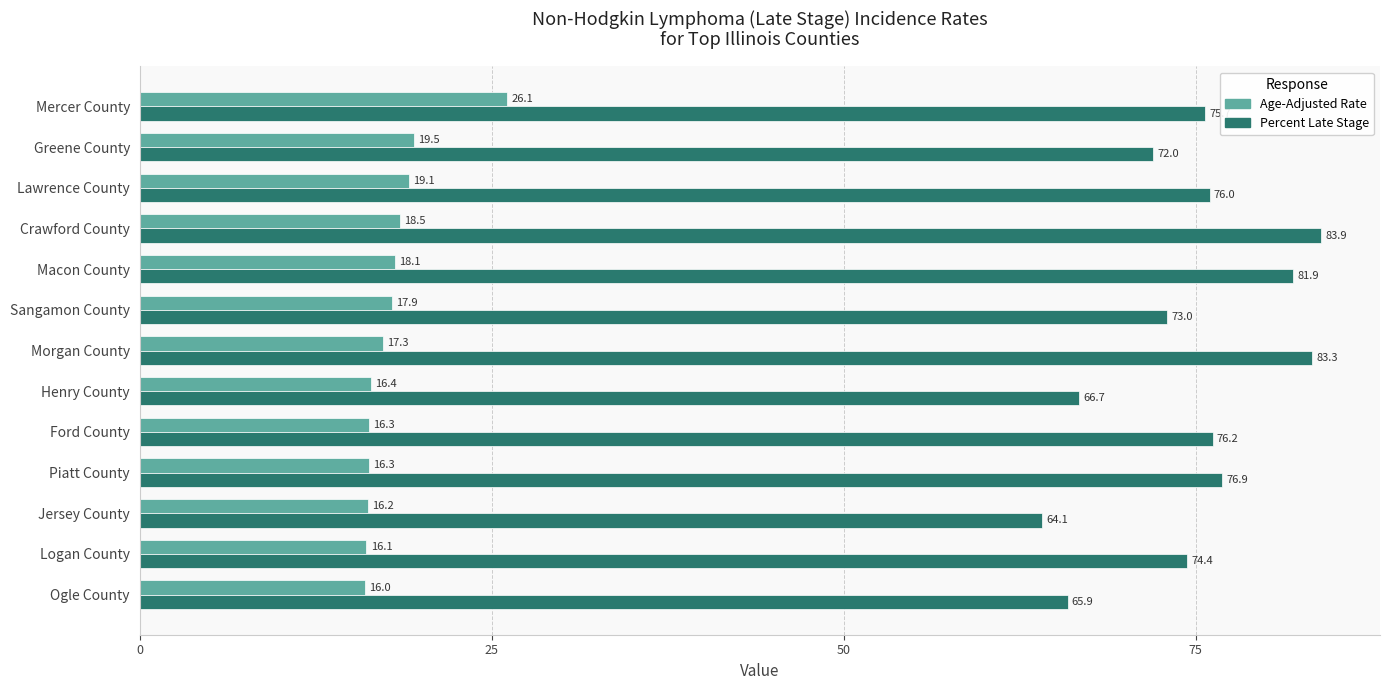

What is the spread (max minus min) of values at Morgan County?

66.0